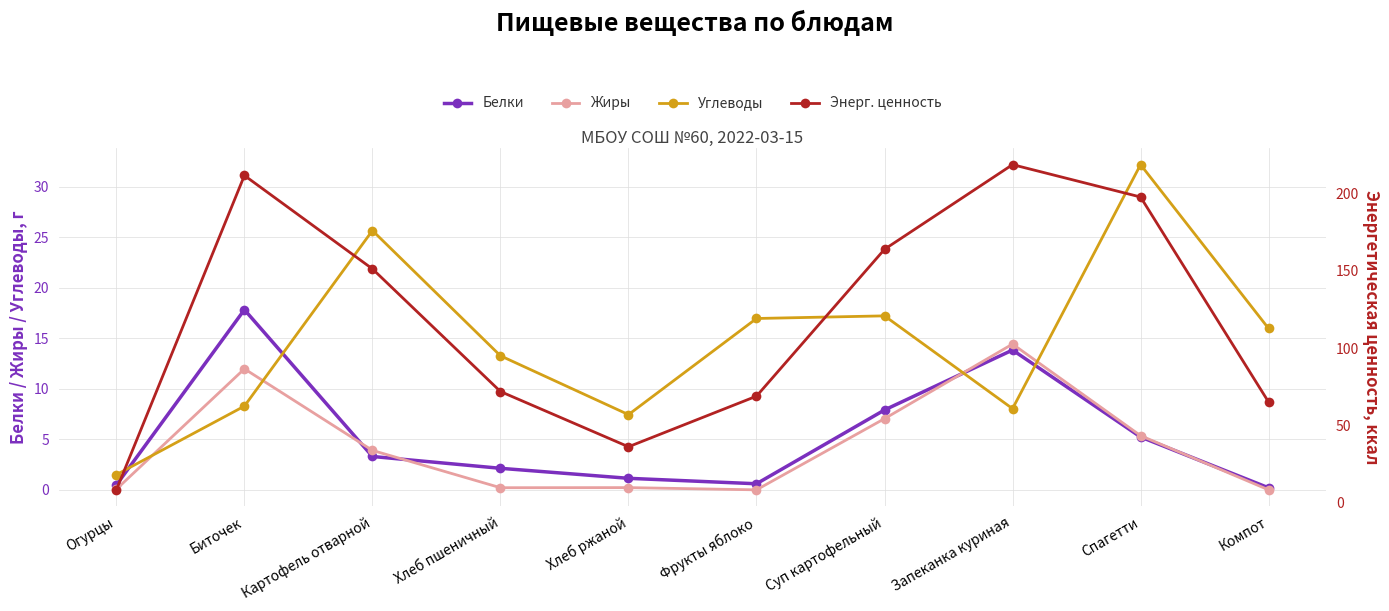

Which series has the largest range (max minus min)?

Энерг. ценность